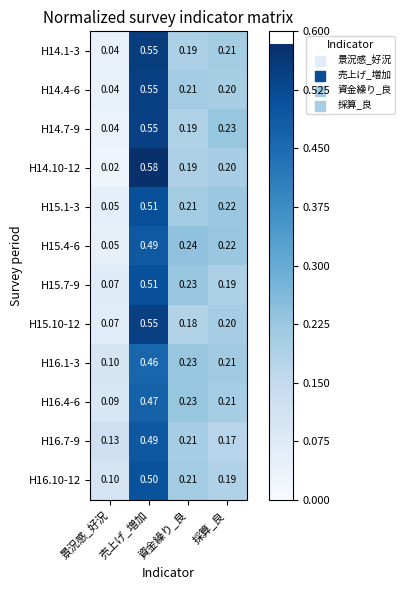

At which category is the sum across all series the highest?

売上げ_増加